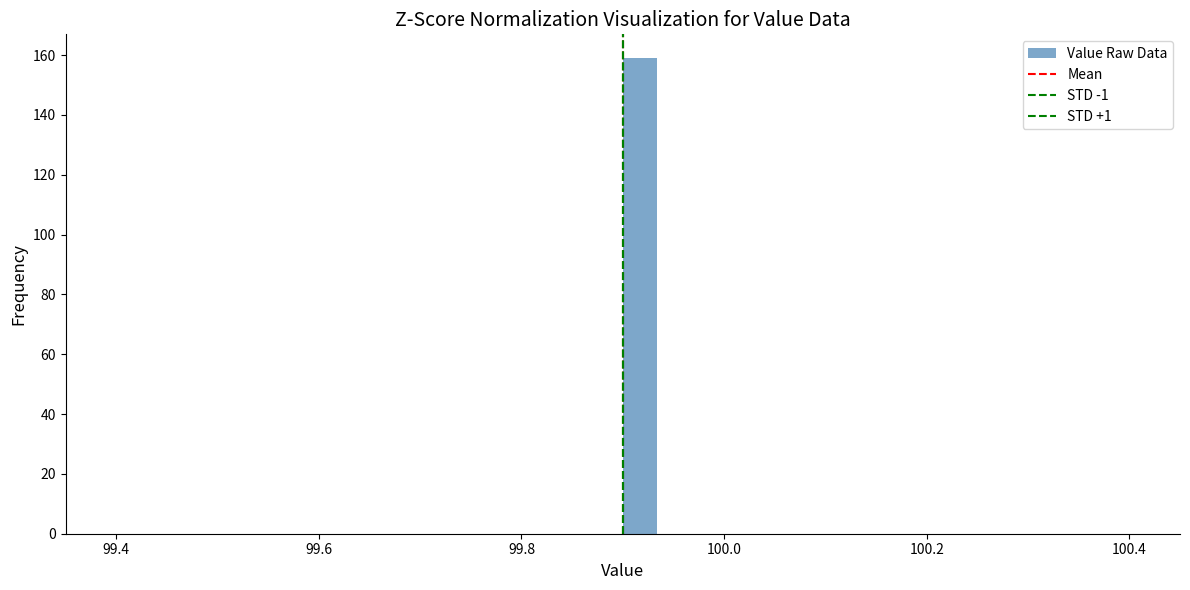

Around what value on the x-axis is the tallest bar? Give the approximate position of its centre, as read against the axis.

99.92